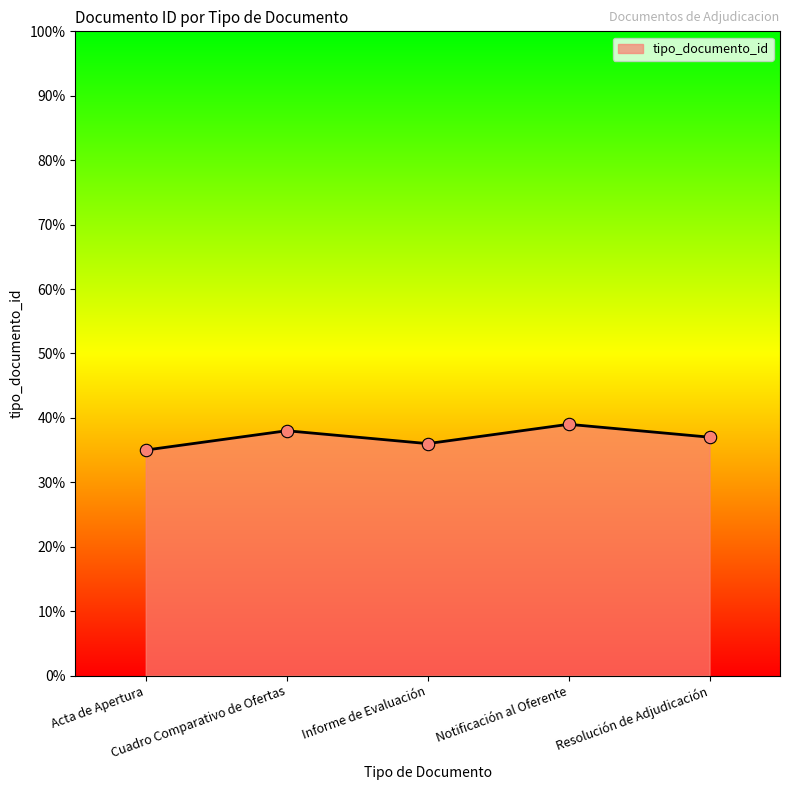

Approximately how many times larger is the value at Resolución de Adjudicación compared to Cuadro Comparativo de Ofertas?

1.0